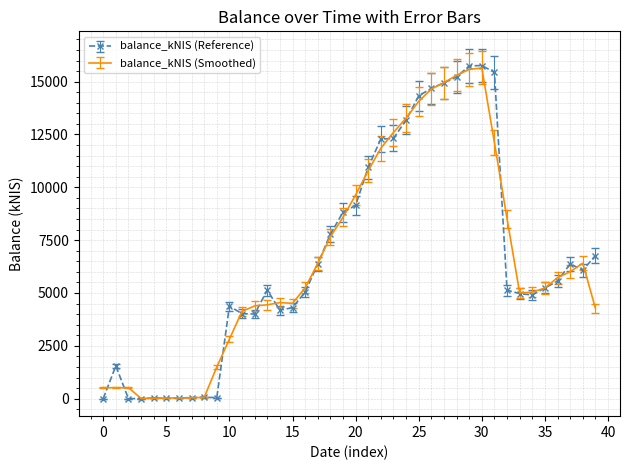

What is the maximum value shown in the chart?

15763.4